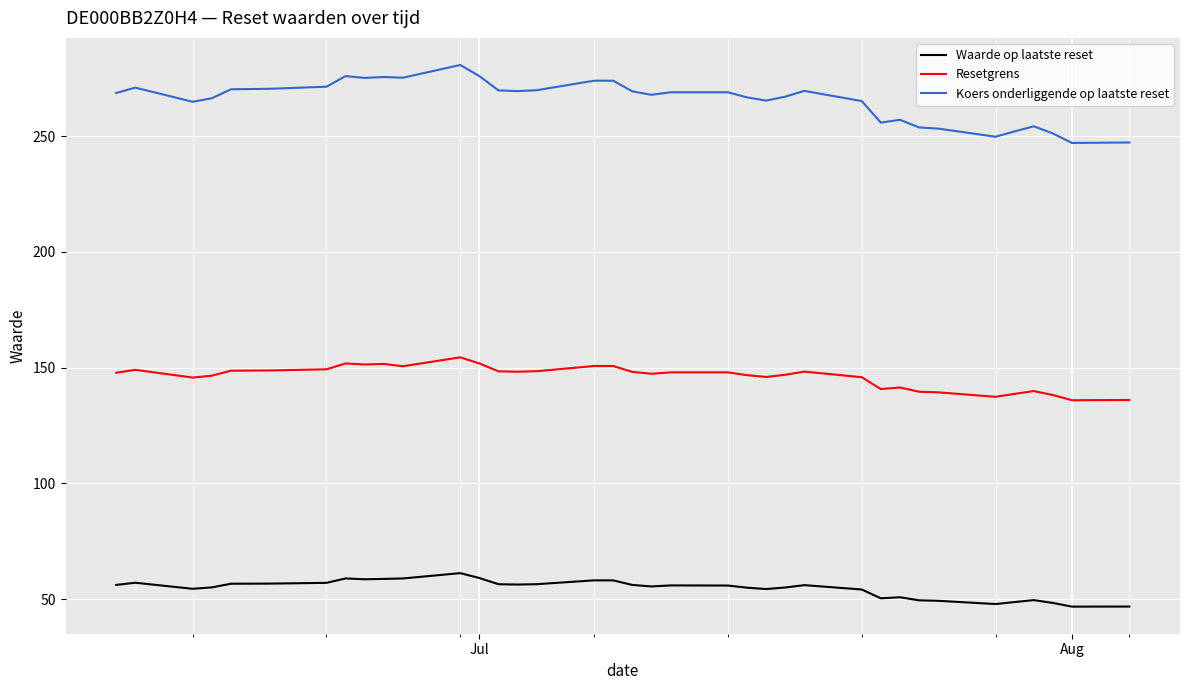

Which series has the largest total across all categories?

Koers onderliggende op laatste reset